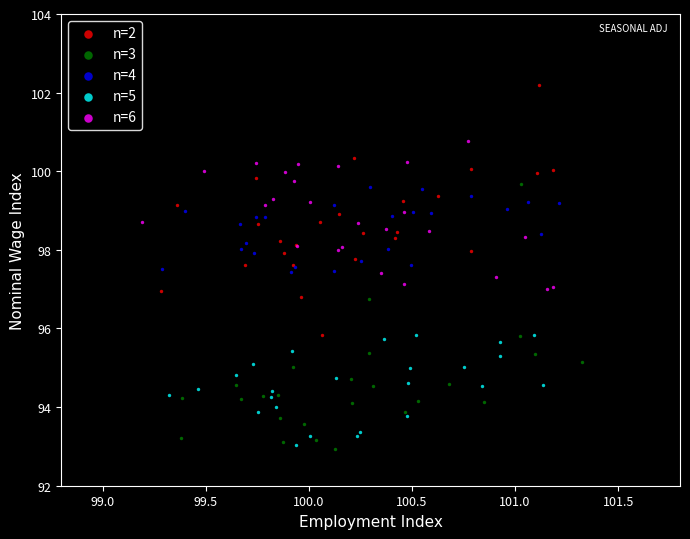

Which series contains the highest Y value?

n=2